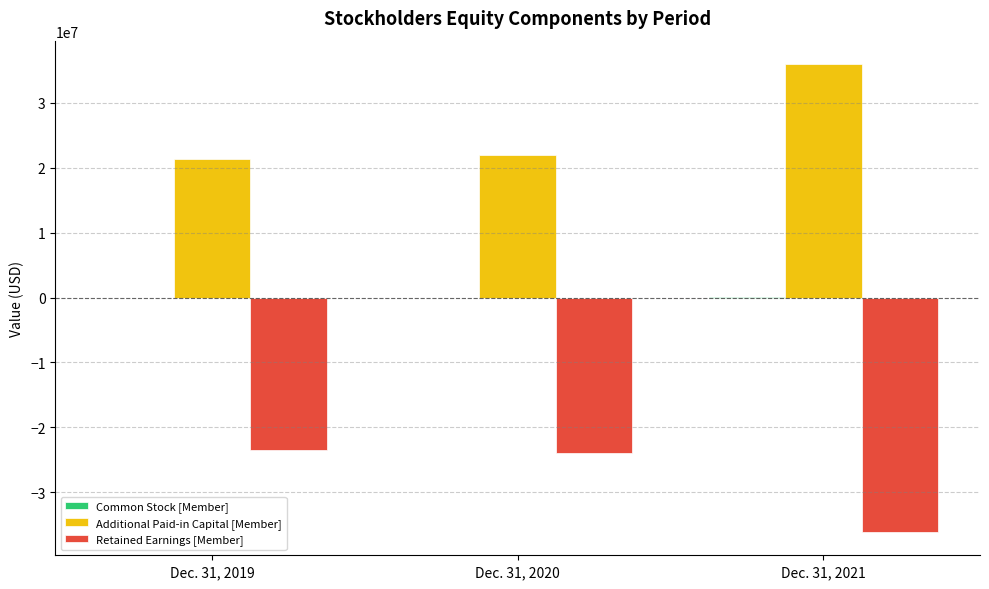

What is the difference between the Additional Paid-in Capital [Member] values at Dec. 31, 2020 and Dec. 31, 2021?

14036385